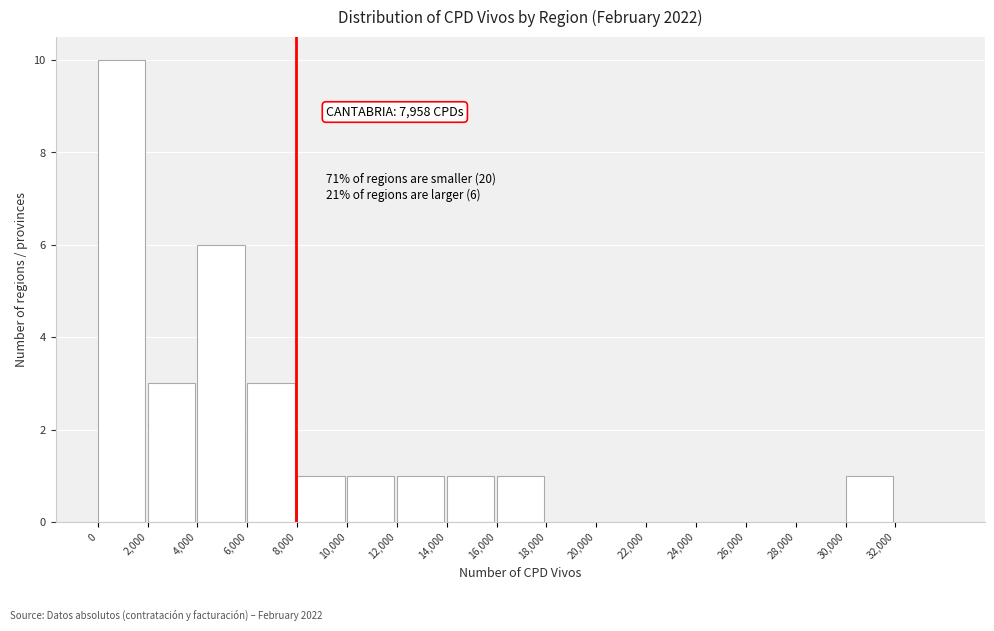

Which range on the x-axis has the tallest bar?

0 to 2000